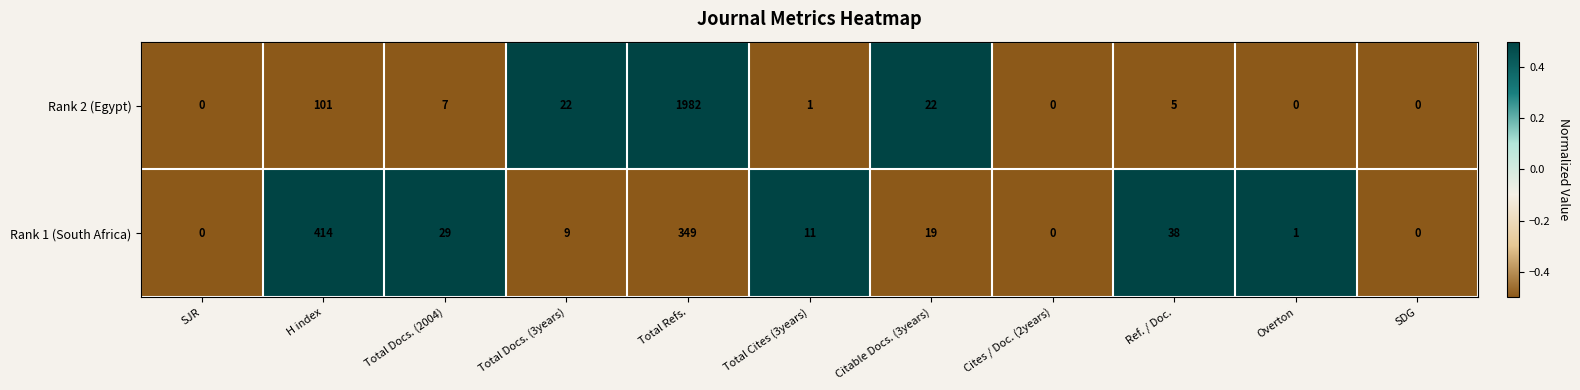

True or false: Rank 2 (Egypt) has a value of 0 at SDG.

True